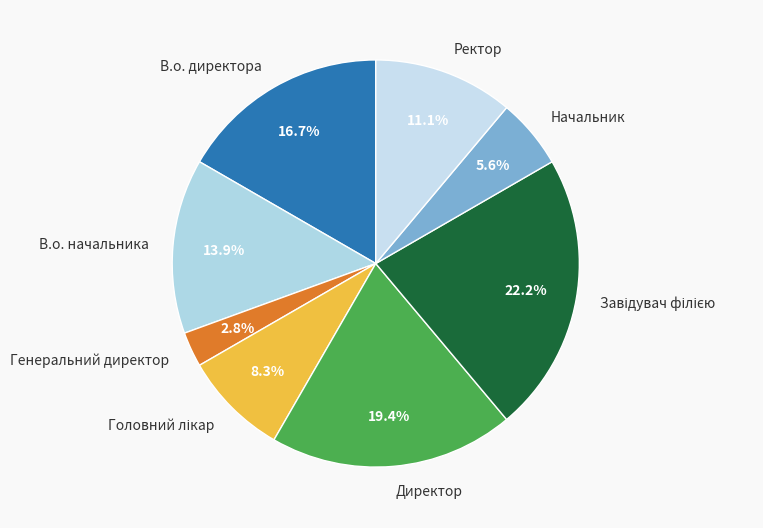

What portion of the pie excludes Ректор?

88.9%